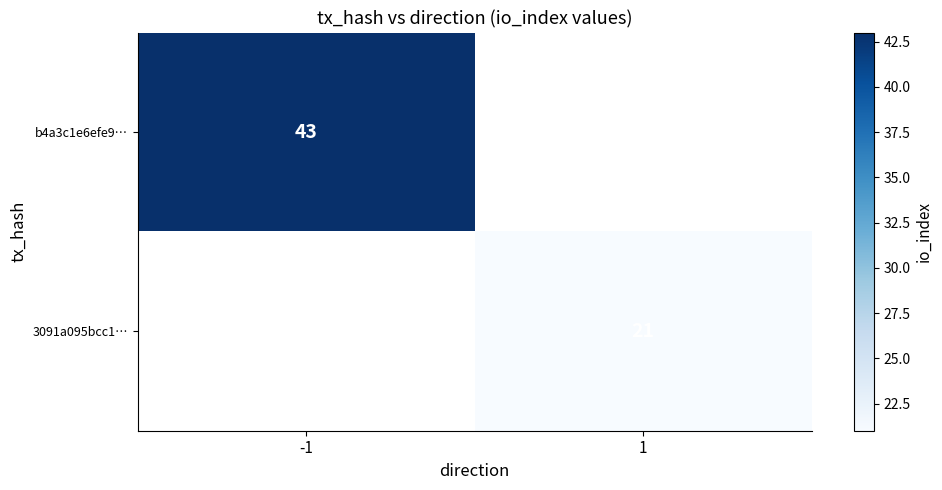

What is the minimum value shown in the chart?

21.0